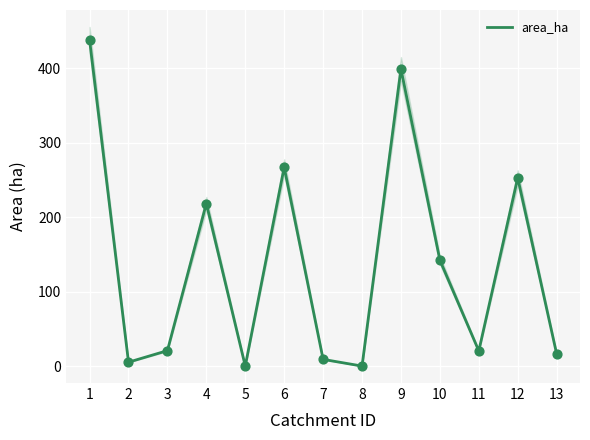

Which has a higher value, 1 or 7?

1